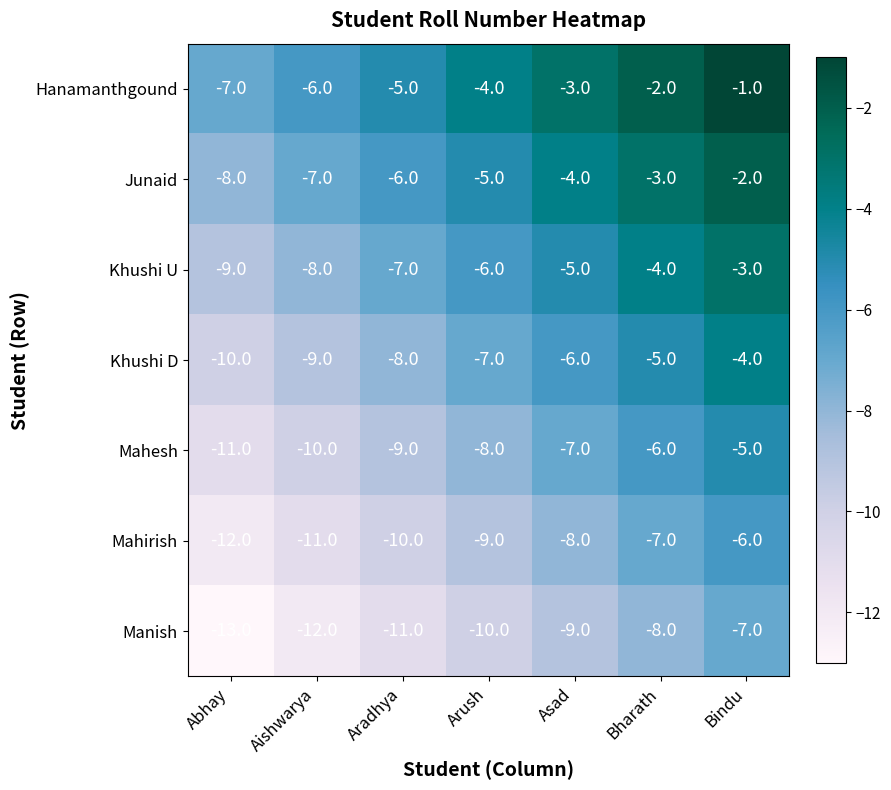

What is the spread (max minus min) of values at Asad?

6